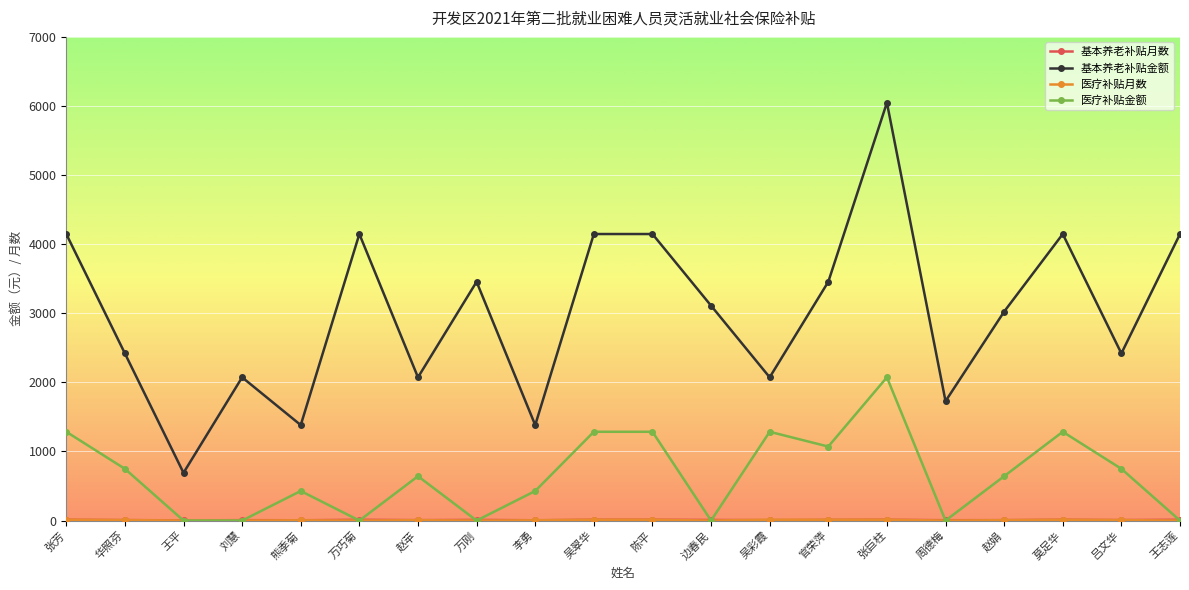

How many distinct data groups are displayed?

4